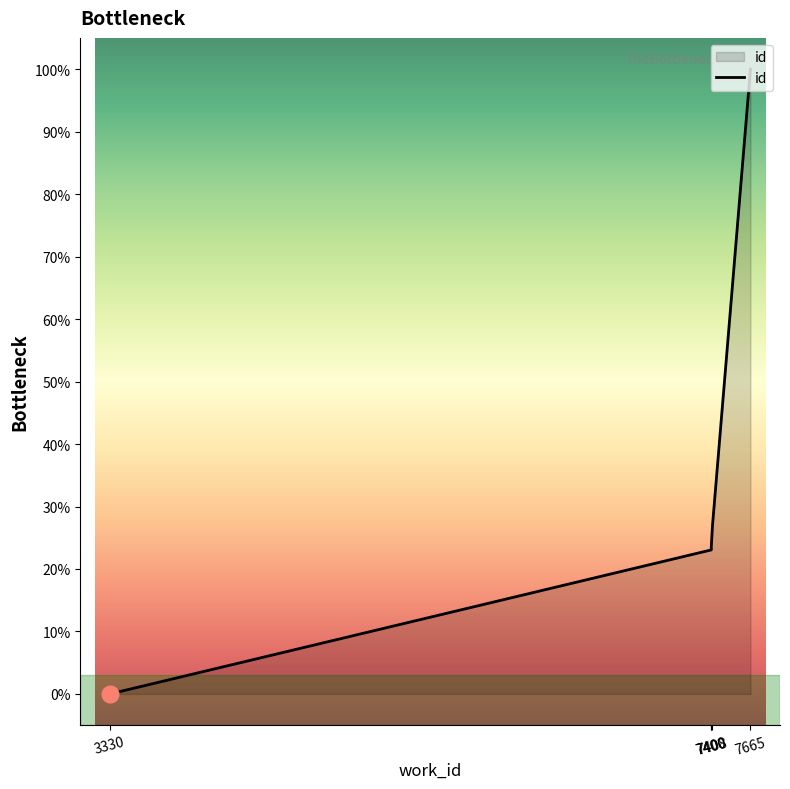

Where does the data first go above 23?

7400